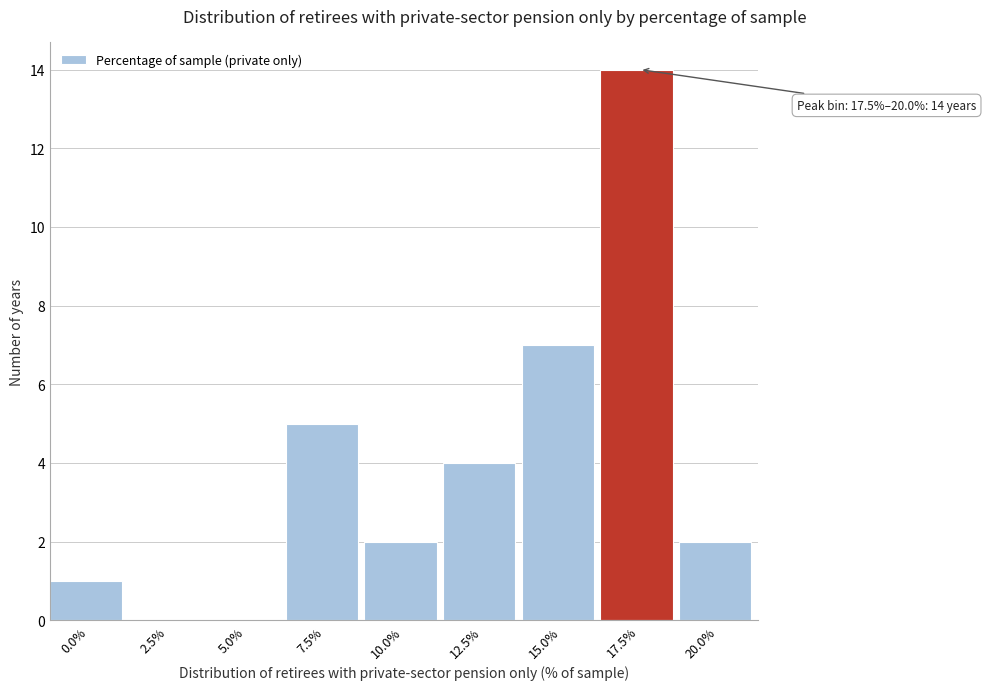

Reading left to right, extract all data points from this chart.

0.0%=1	2.5%=0	5.0%=0	7.5%=5	10.0%=2	12.5%=4	15.0%=7	17.5%=14	20.0%=2